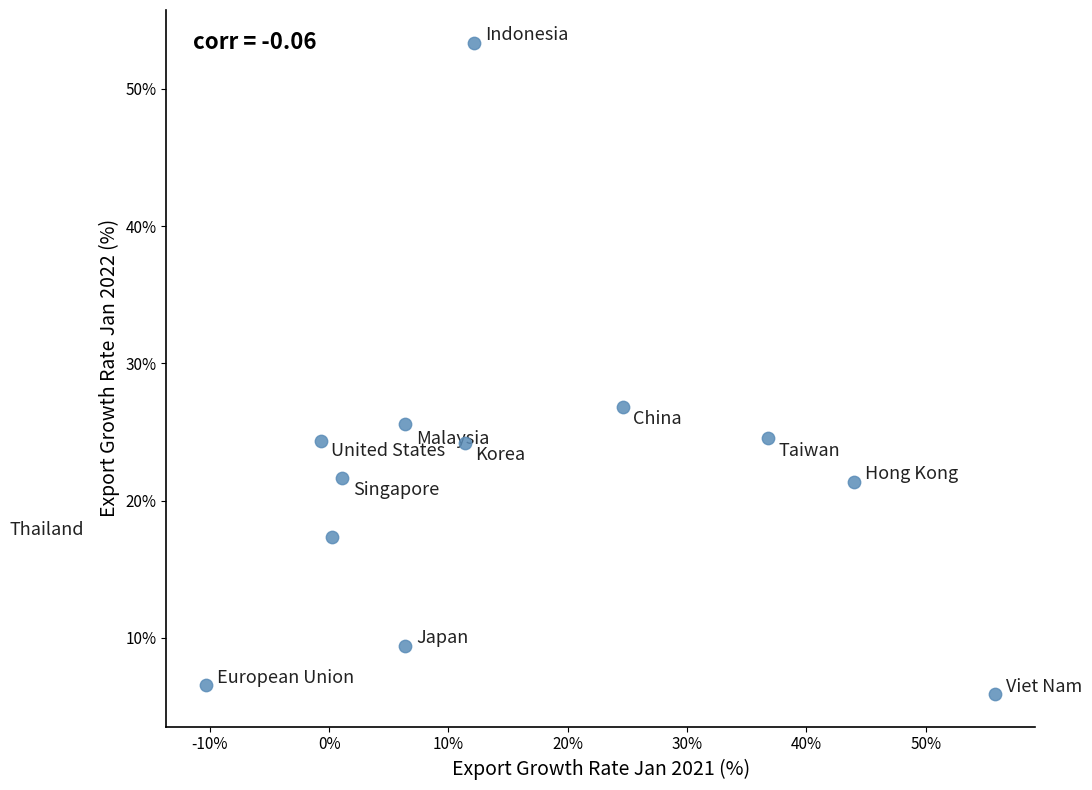

What Y value in the scatter plot is closest to 29?

26.8